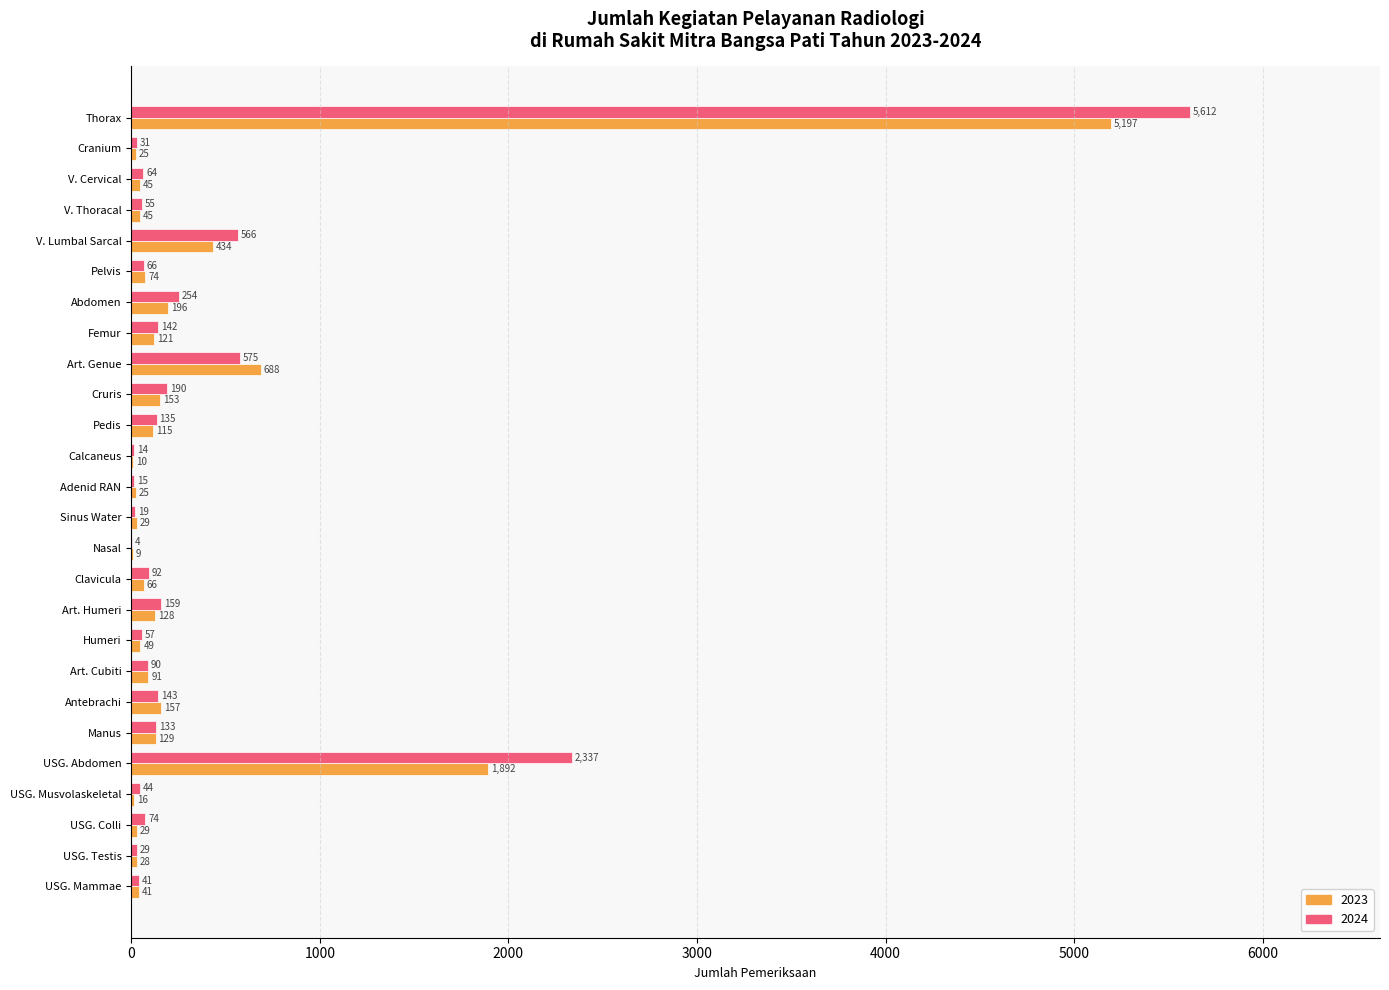

The 2023 series shows 121 at Femur. True or false?

True